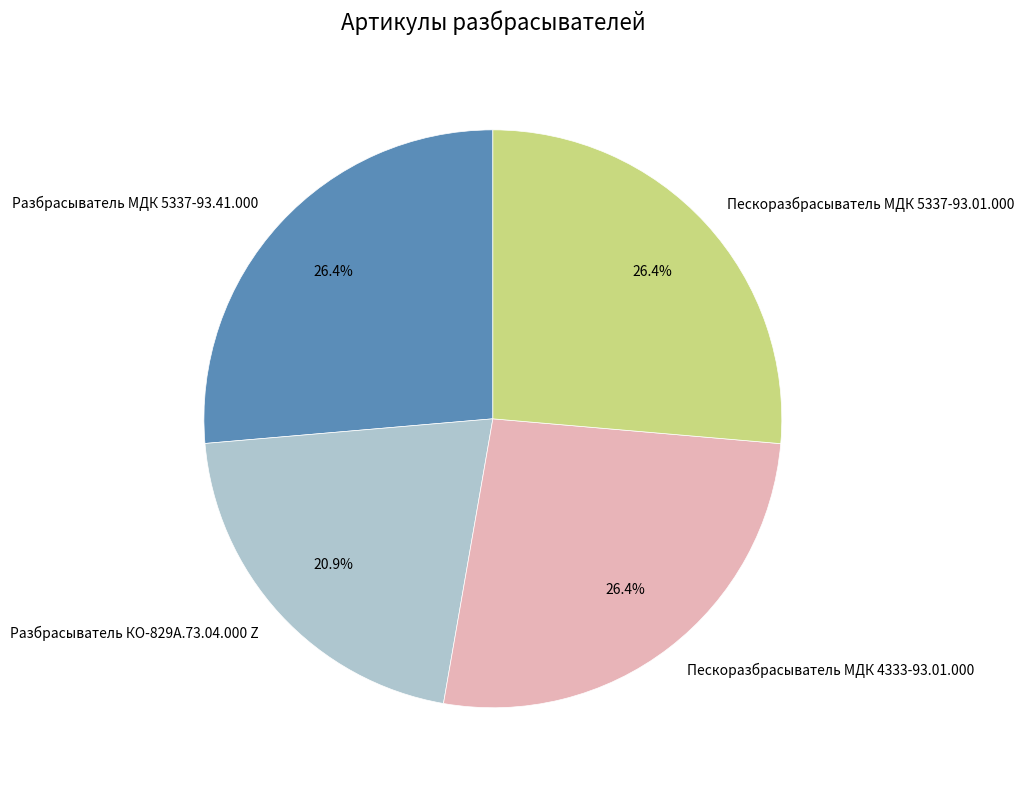

Approximately how many times larger is the value at Пескоразбрасыватель МДК 5337-93.01.000 compared to Разбрасыватель КО-829А.73.04.000 Z?

1.3